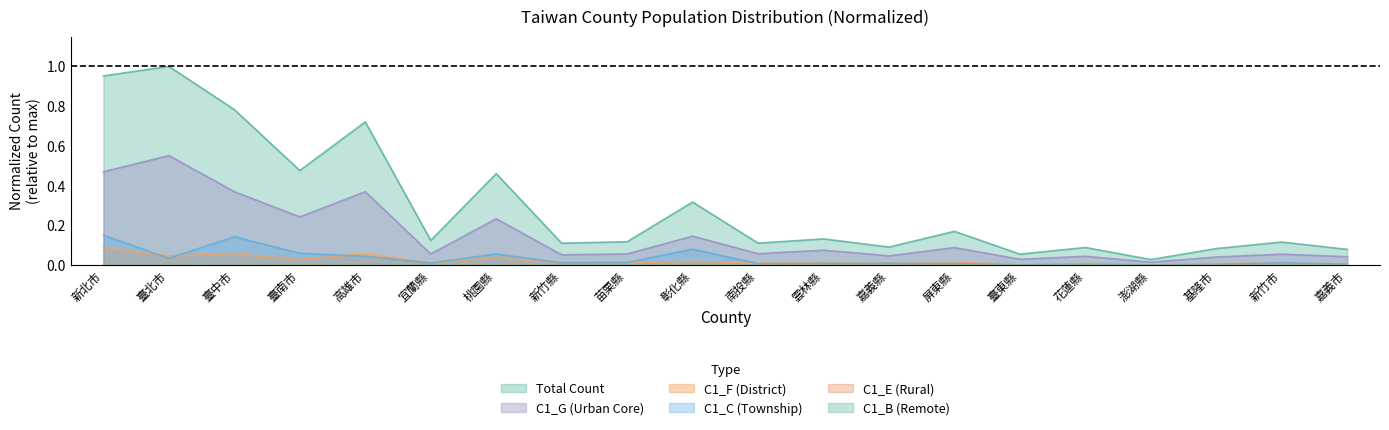

True or false: C1_G_CNT has a value of 0.0 at 澎湖縣.

False